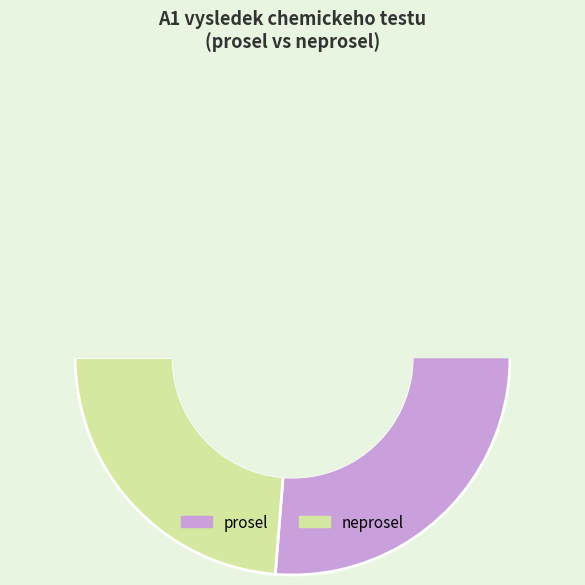

Do prosel and neprosel together represent more than half of the pie?

Yes